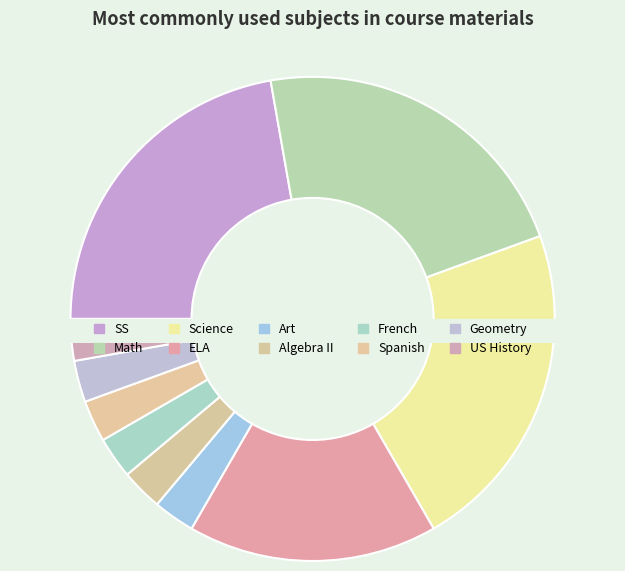

What portion of the pie excludes Spanish?

97.2%